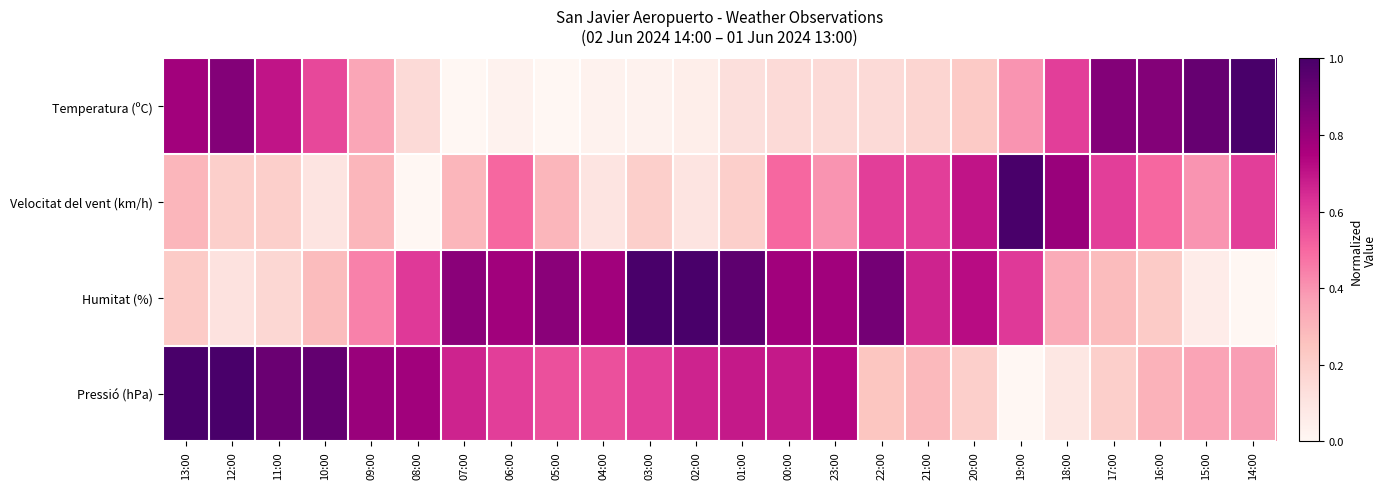

What is the difference between the highest and lowest values at 13:00?

0.8